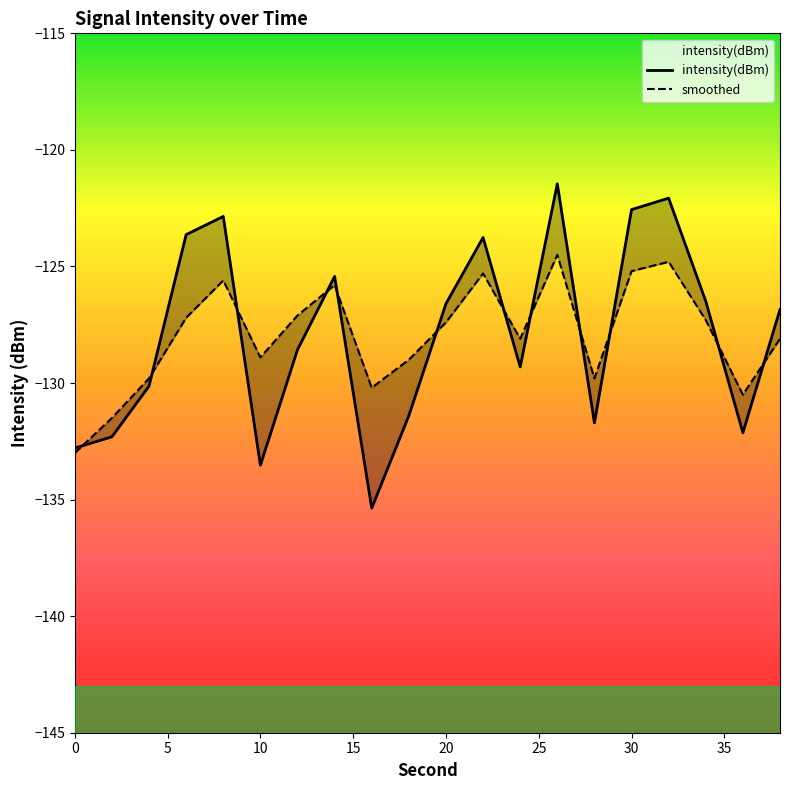

Is it true that intensity(dBm) equals -121.5 at 26?

True